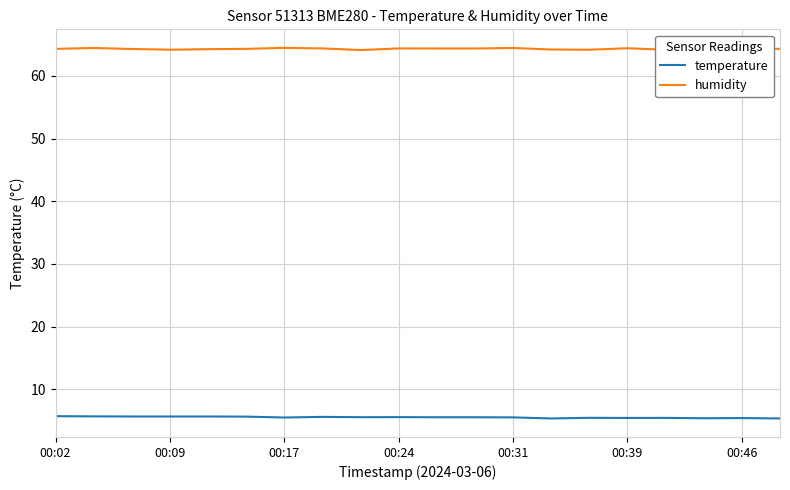

True or false: humidity and temperature cross at least once.

False